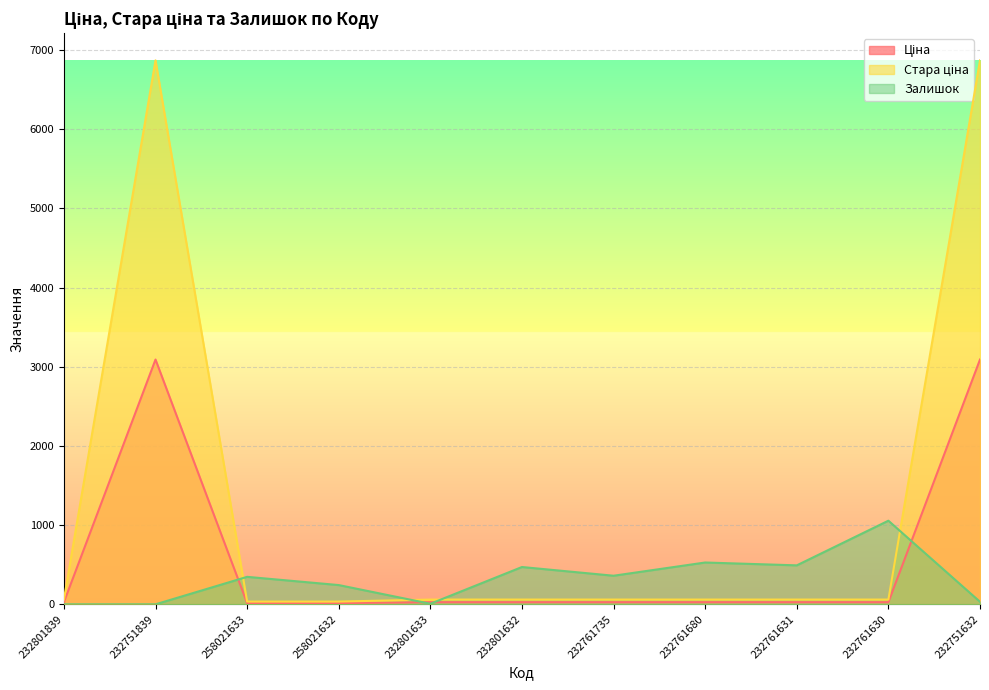

List the series in order of their peak value, lowest first.

Залишок, Ціна, Стара ціна